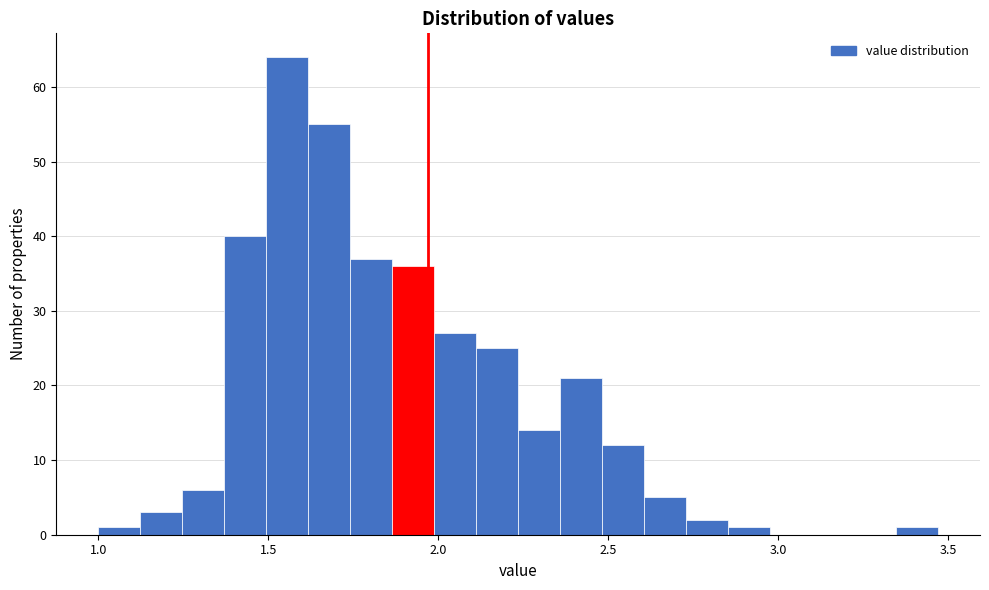

Around what value on the x-axis is the tallest bar? Give the approximate position of its centre, as read against the axis.

1.55